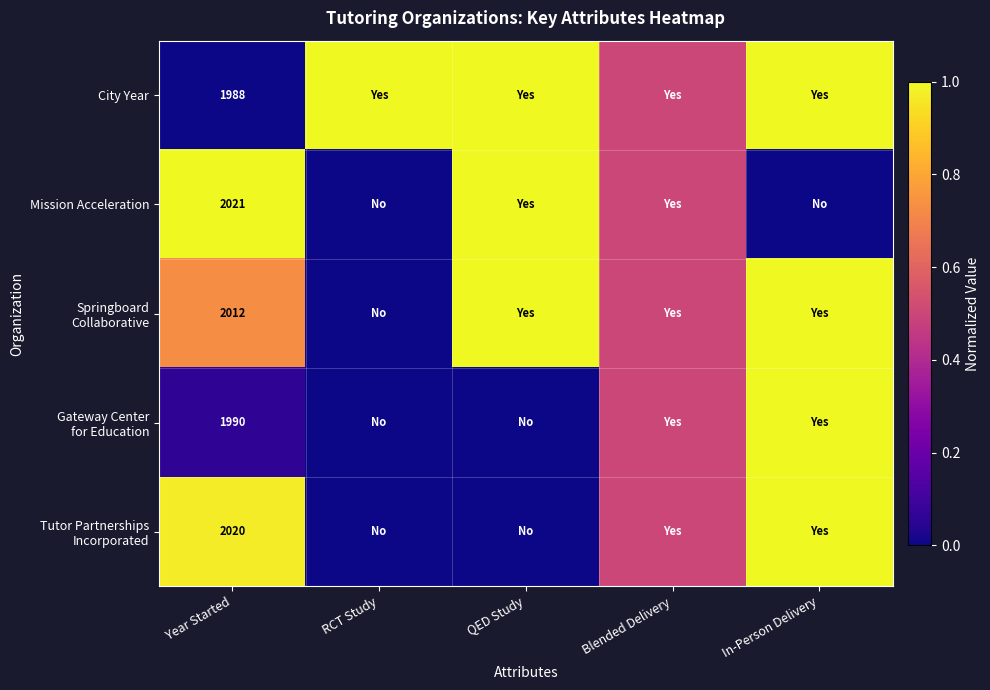

The value of Mission Acceleration at Year Started is 1226.6. True or false?

False